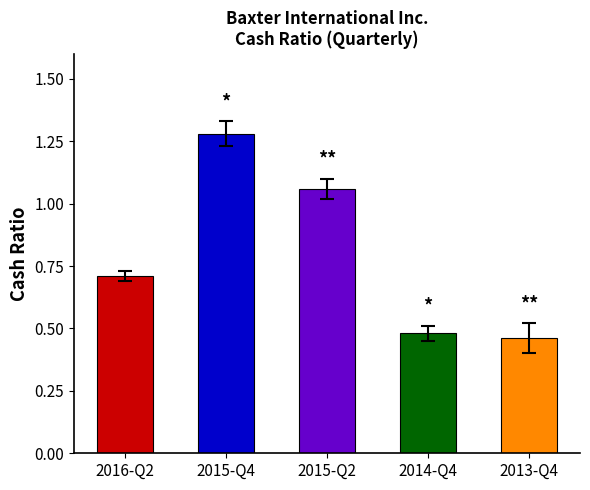

How many bars are there in total?

5